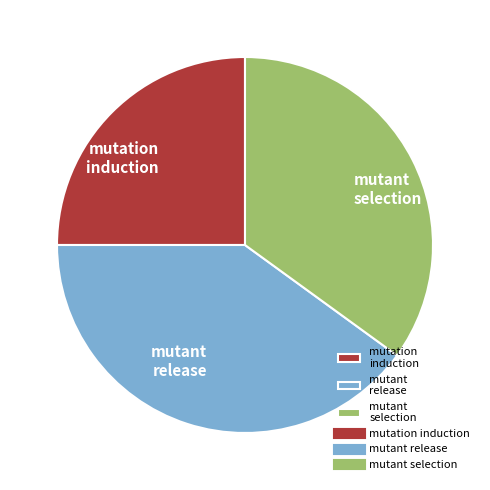

What is the smallest slice in the pie chart?

mutation induction